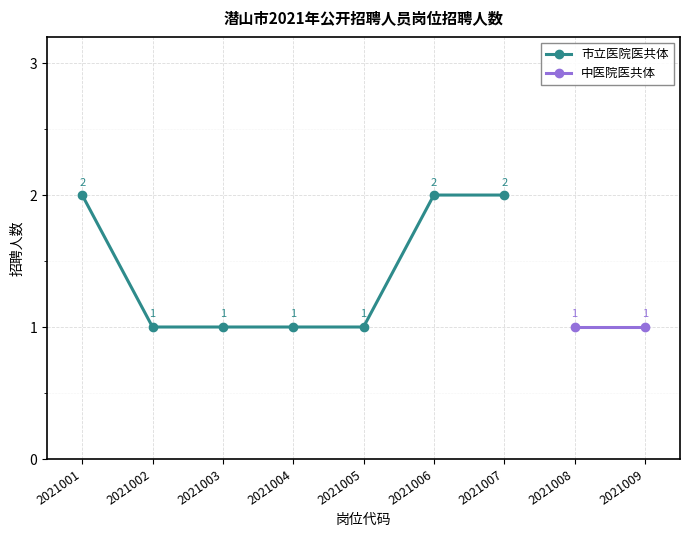

What is the difference between the maximum and minimum values?

1